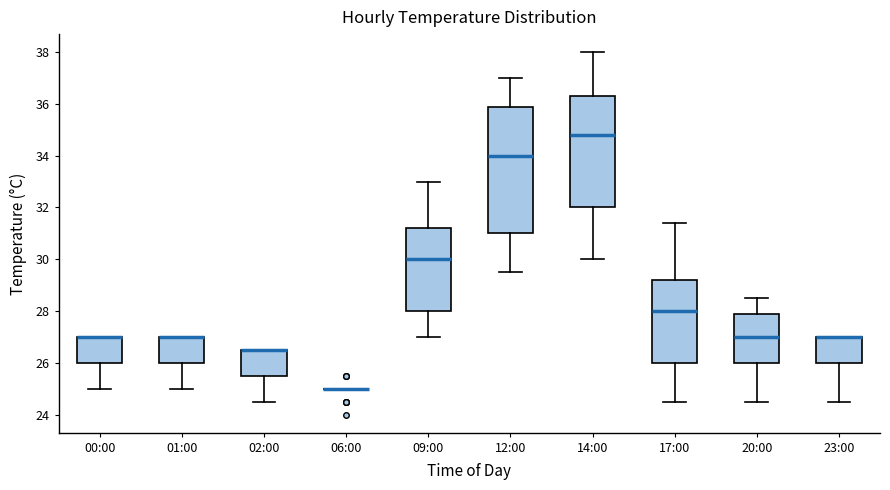

Reading left to right, transcribe this box plot: for each box, give where its median line is, the range the box spans, and where its two whiskers end, as read against the y-axis. The values are not printed on the chart, so give them approximately, as read against the axis.

00:00: median 27.0 (drawn on the box's upper edge), box 26.0 to 27.0, whiskers 25.0 to 27.0
01:00: median 27.0 (drawn on the box's upper edge), box 26.0 to 27.0, whiskers 25.0 to 27.0
02:00: median 26.6 (drawn on the box's upper edge), box 25.6 to 26.6, whiskers 24.6 to 26.6
06:00: box collapsed to a line at 25.0, whiskers 25.0 to 25.0
09:00: median 30.0, box 28.0 to 31.2, whiskers 27.0 to 33.0
12:00: median 34.0, box 31.0 to 36.0, whiskers 29.6 to 37.0
14:00: median 34.8, box 32.0 to 36.4, whiskers 30.0 to 38.0
17:00: median 28.0, box 26.0 to 29.2, whiskers 24.6 to 31.4
20:00: median 27.0, box 26.0 to 28.0, whiskers 24.6 to 28.6
23:00: median 27.0 (drawn on the box's upper edge), box 26.0 to 27.0, whiskers 24.6 to 27.0